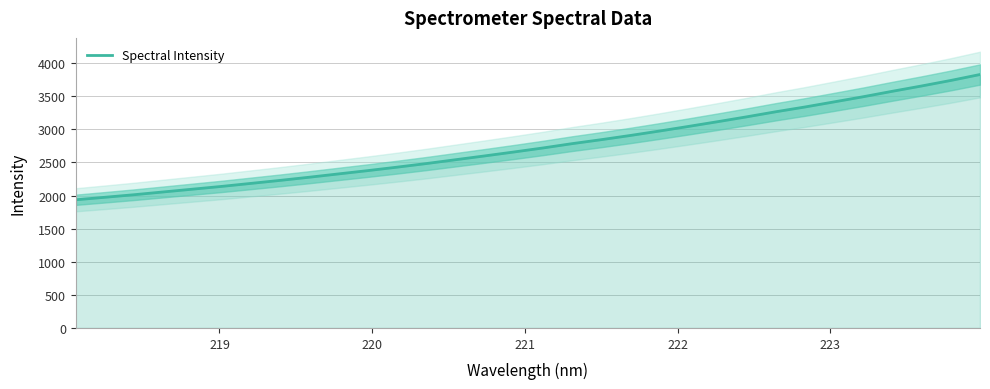

True or false: the data has more than 0 interior local peaks.

False